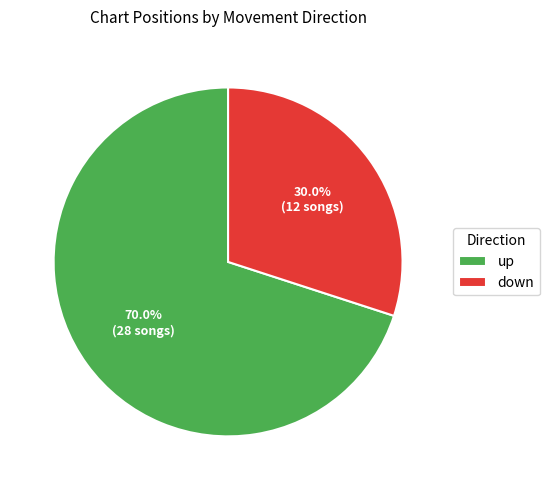

What is the ratio of the value at down to the value at up?

0.4